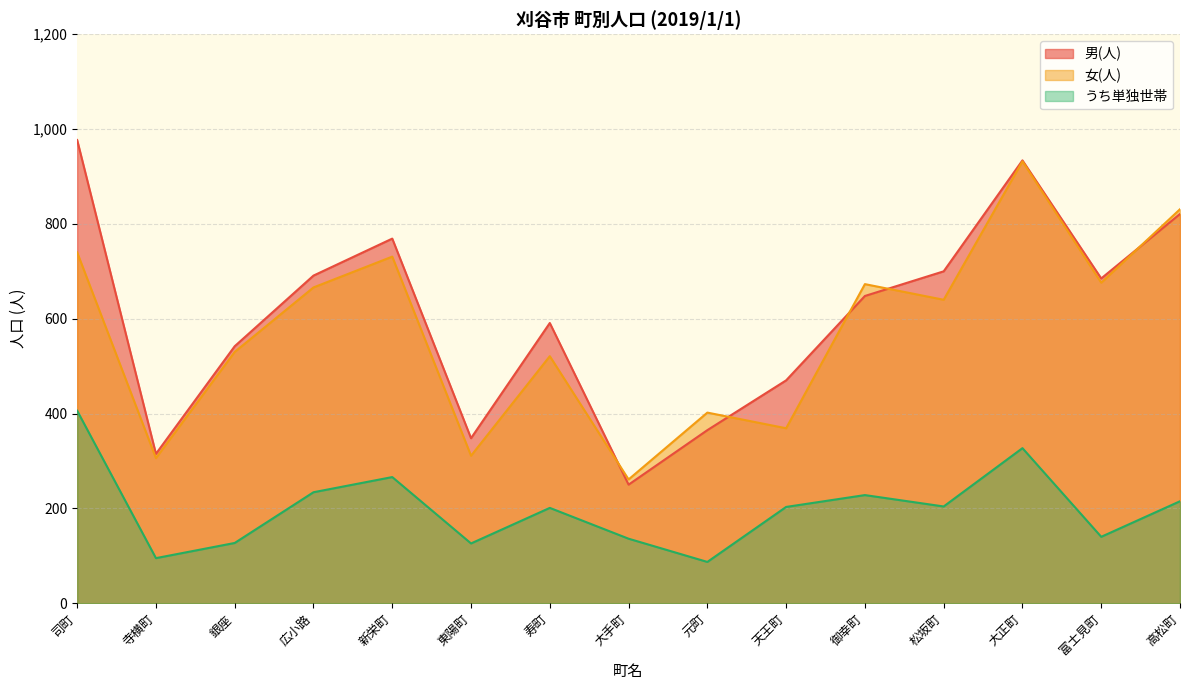

The 女(人) series shows 1190 at 司町. True or false?

False